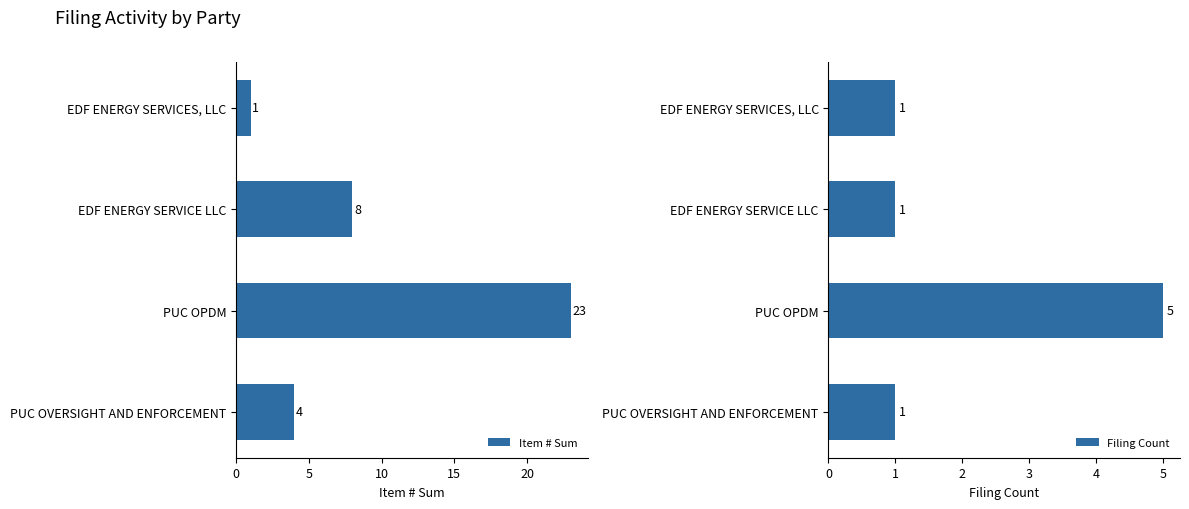

What are all the series names shown in the legend?

Item # Sum, Filing Count